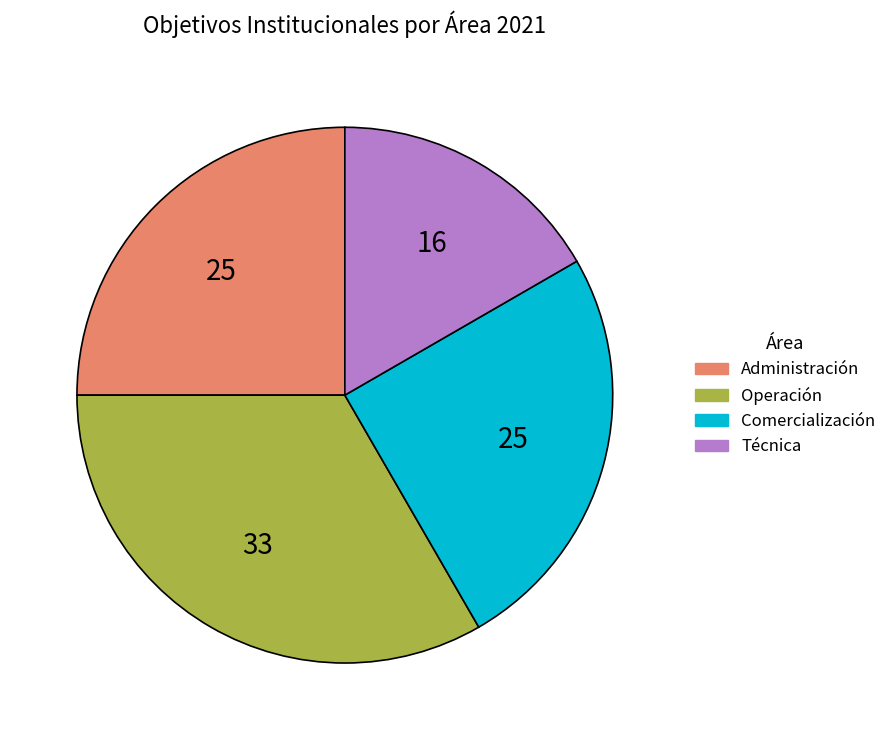

Is there any slice that represents more than half of the pie?

No